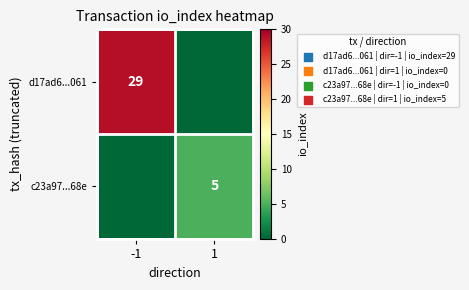

At how many categories does at least one series exceed 9?

1